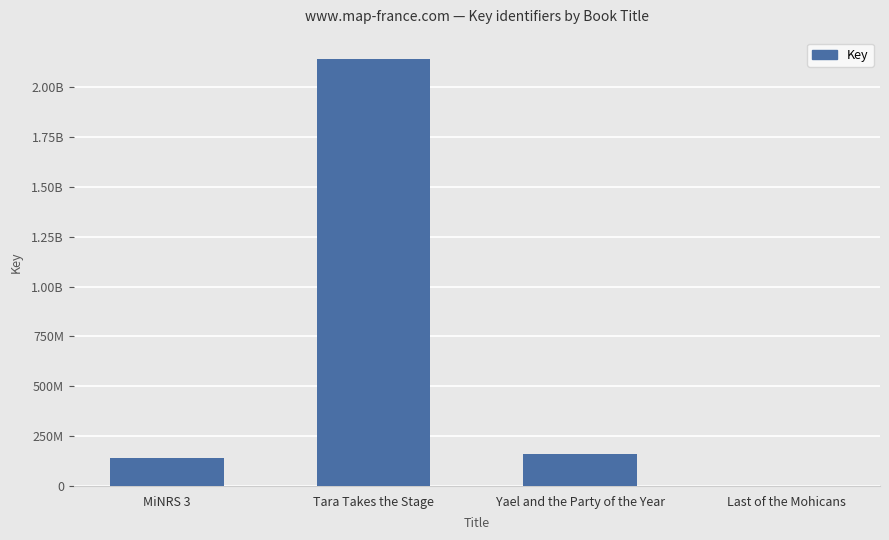

How many values are below 157900227?

2